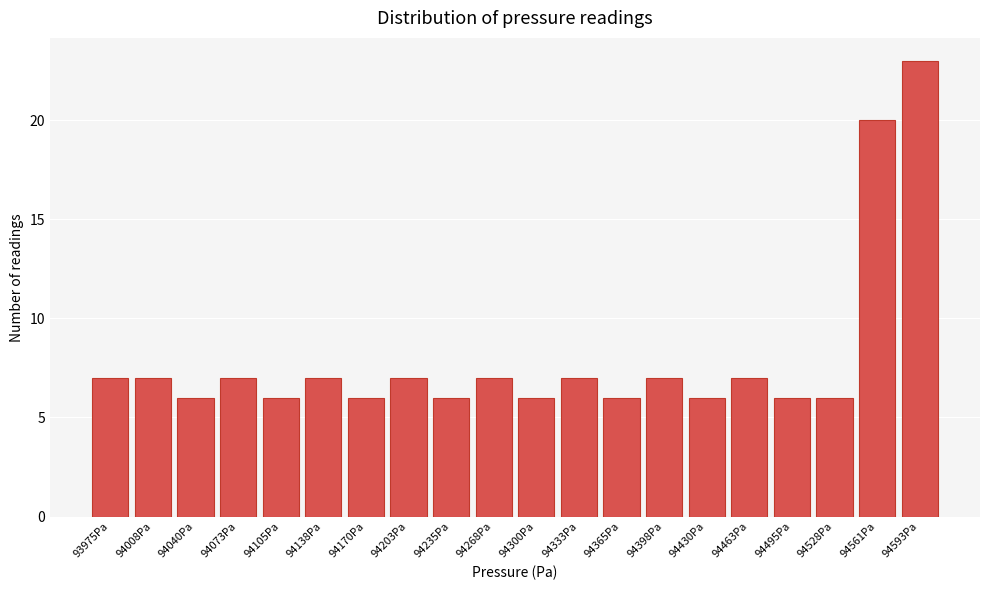

Reading left to right, extract all data points from this chart.

7	7	6	7	6	7	6	7	6	7	6	7	6	7	6	7	6	6	20	23